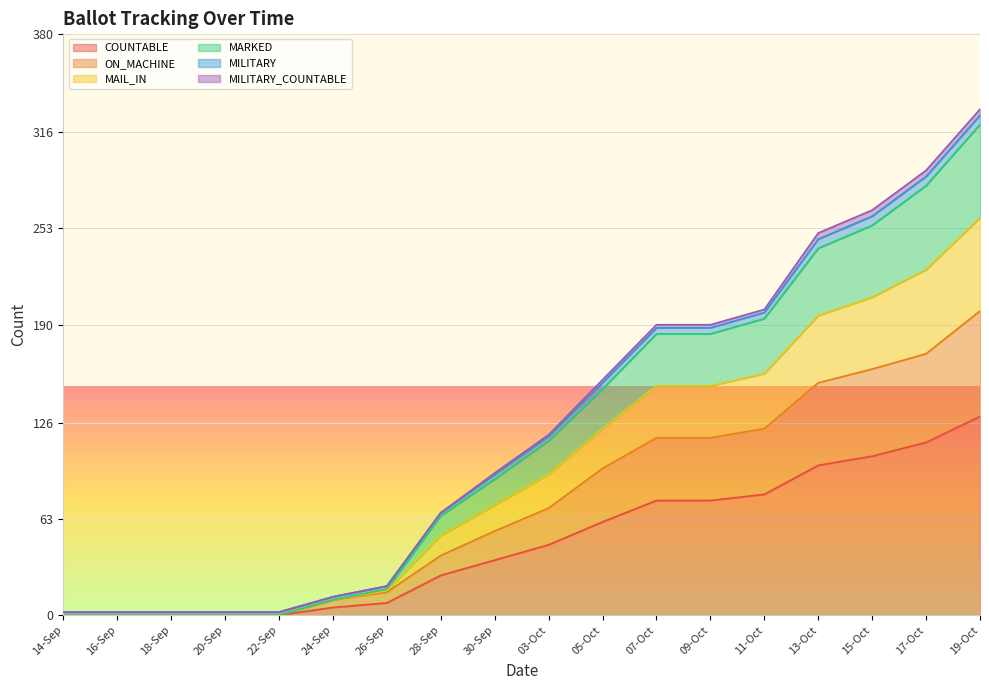

What is the sum of all COUNTABLE values?

856